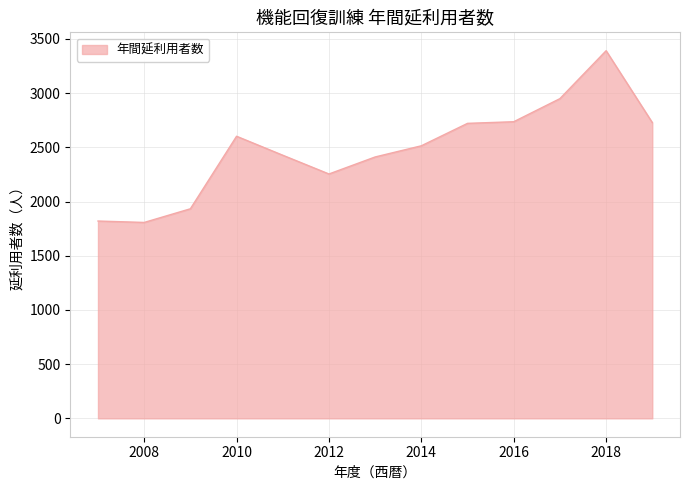

What is the difference between the maximum and minimum values?

1584